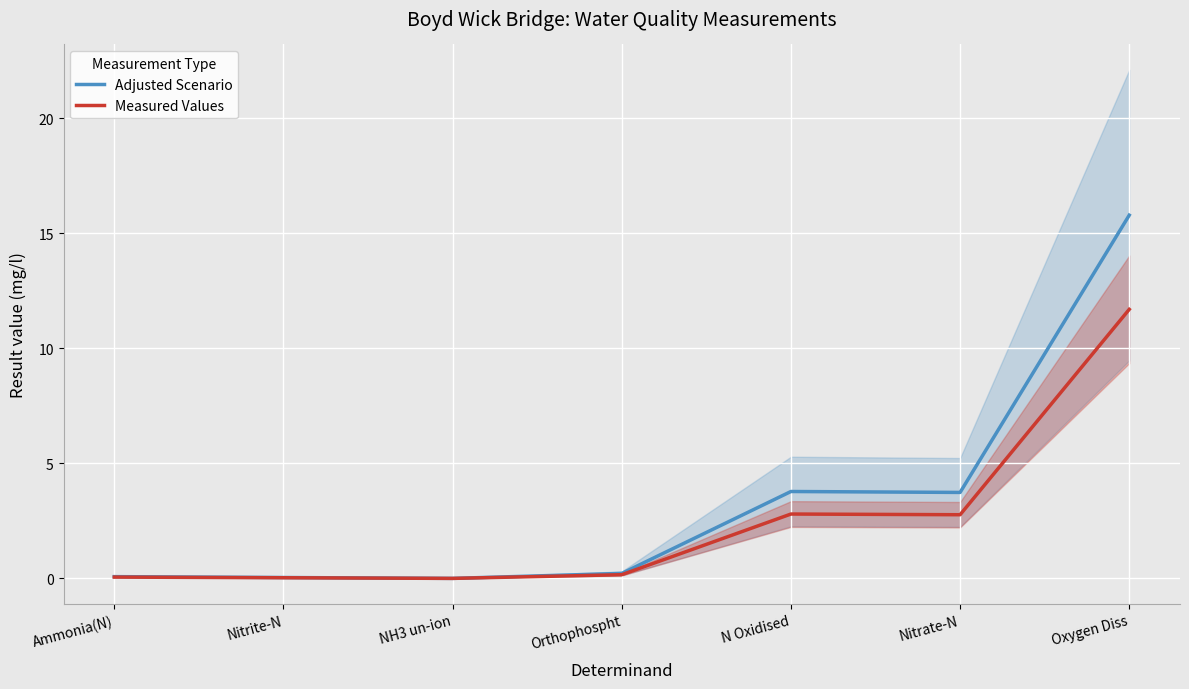

What are all the series names shown in the legend?

Adjusted Scenario, Measured Values